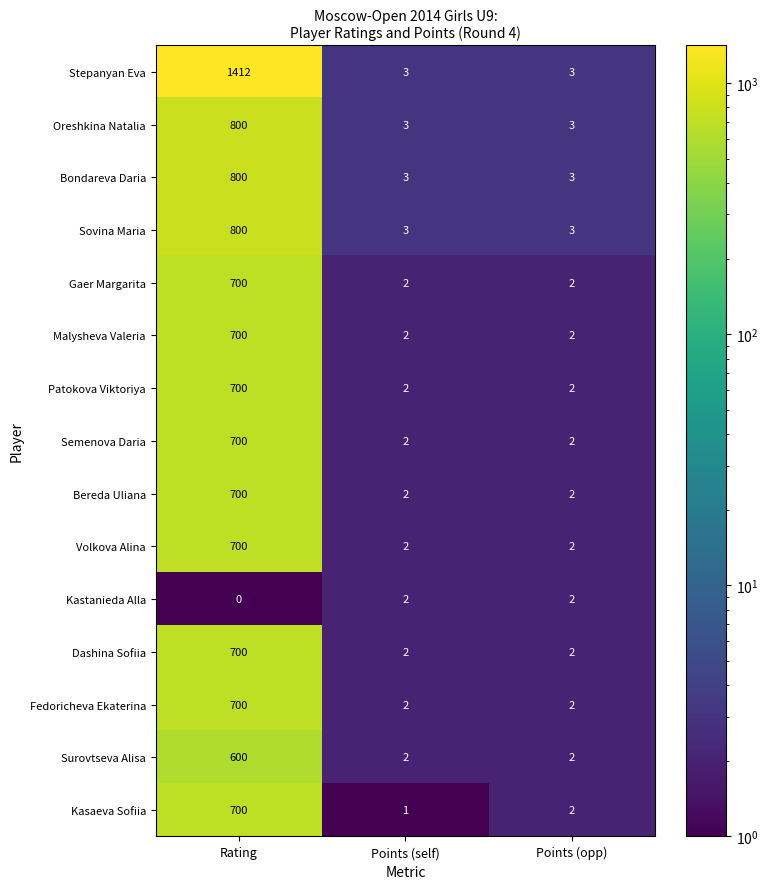

Count the Surovtseva Alisa values in the range 2 to 600.

3